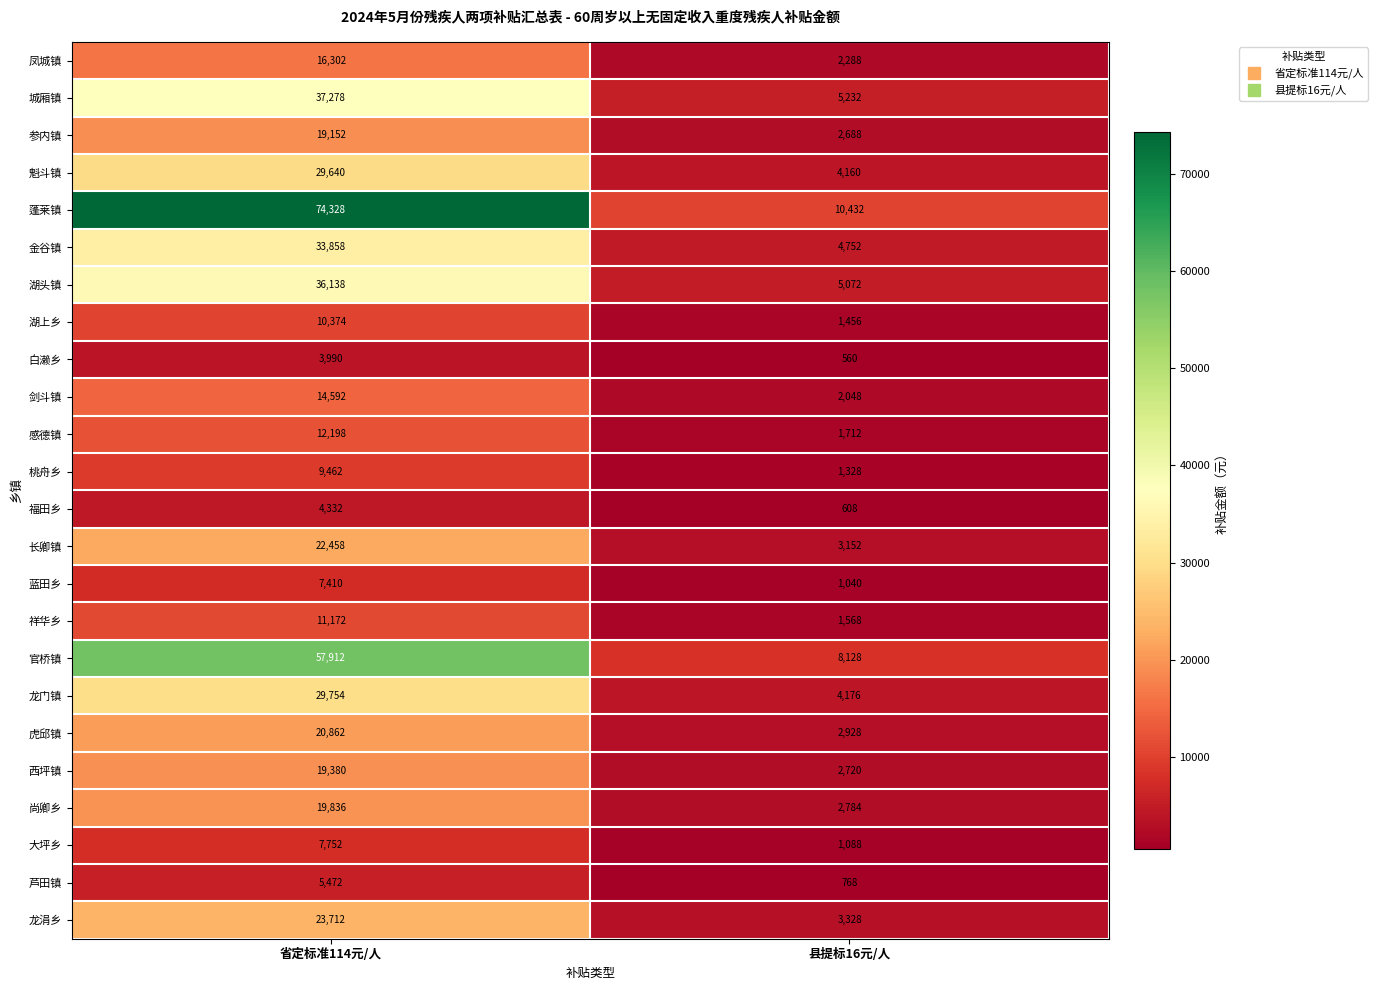

What is the lowest value of the 龙门镇 series?

4176